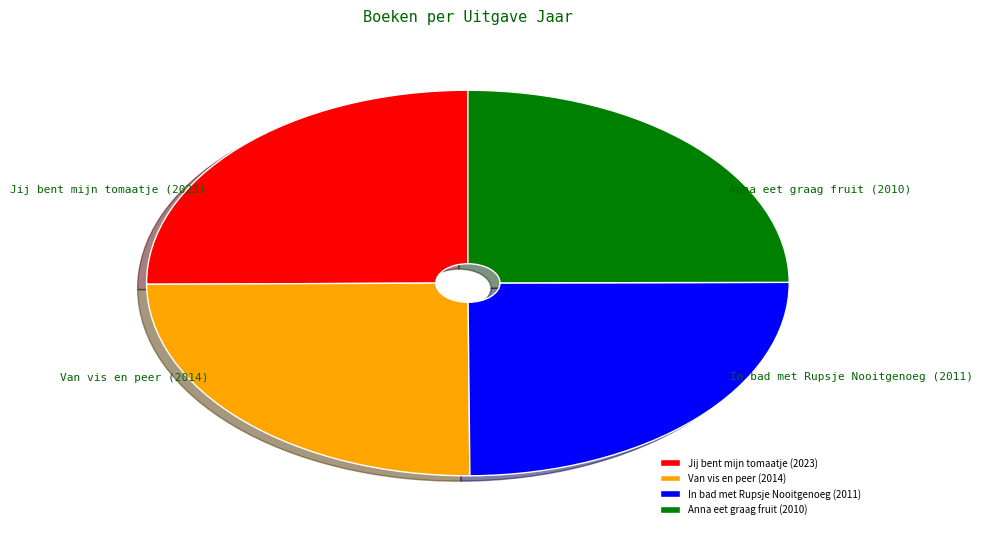

Is there a majority slice in this chart?

No